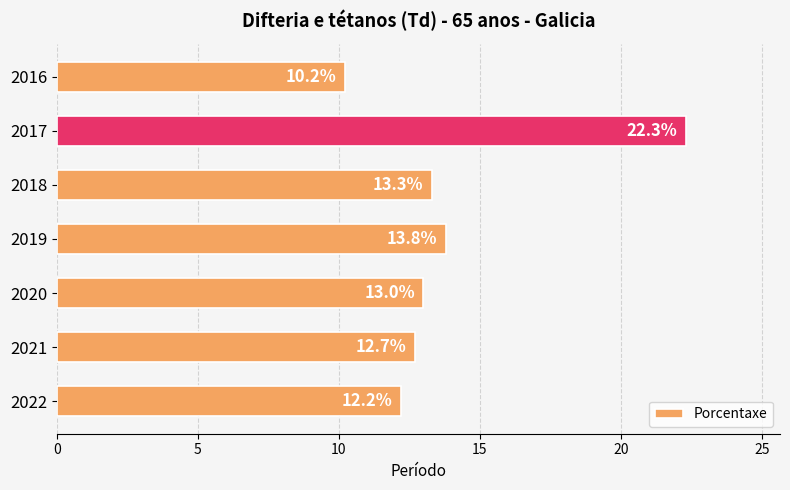

List the labels in order of value, smallest first.

2016, 2022, 2021, 2020, 2018, 2019, 2017